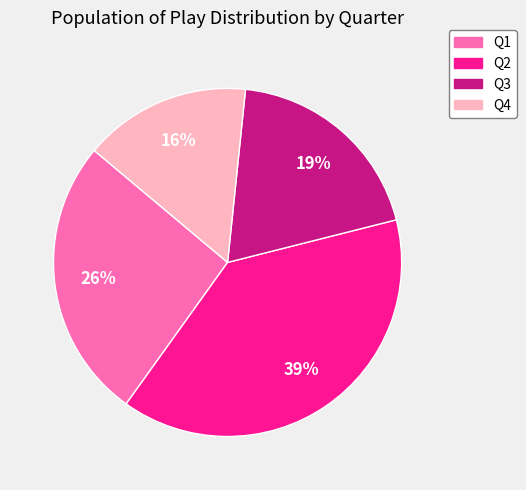

Combined, do Q3 and Q2 account for over 50%?

Yes